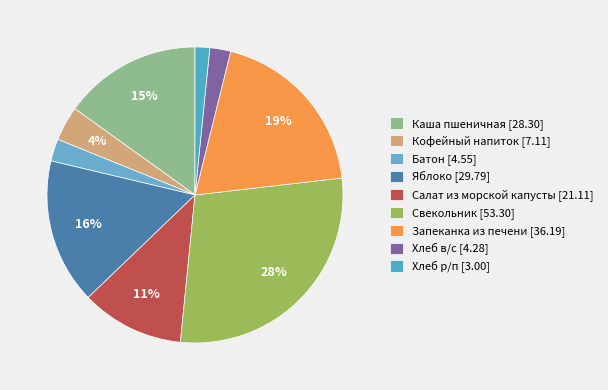

To the nearest percent, what is the difference between the largest and smallest slice percentages?

27%